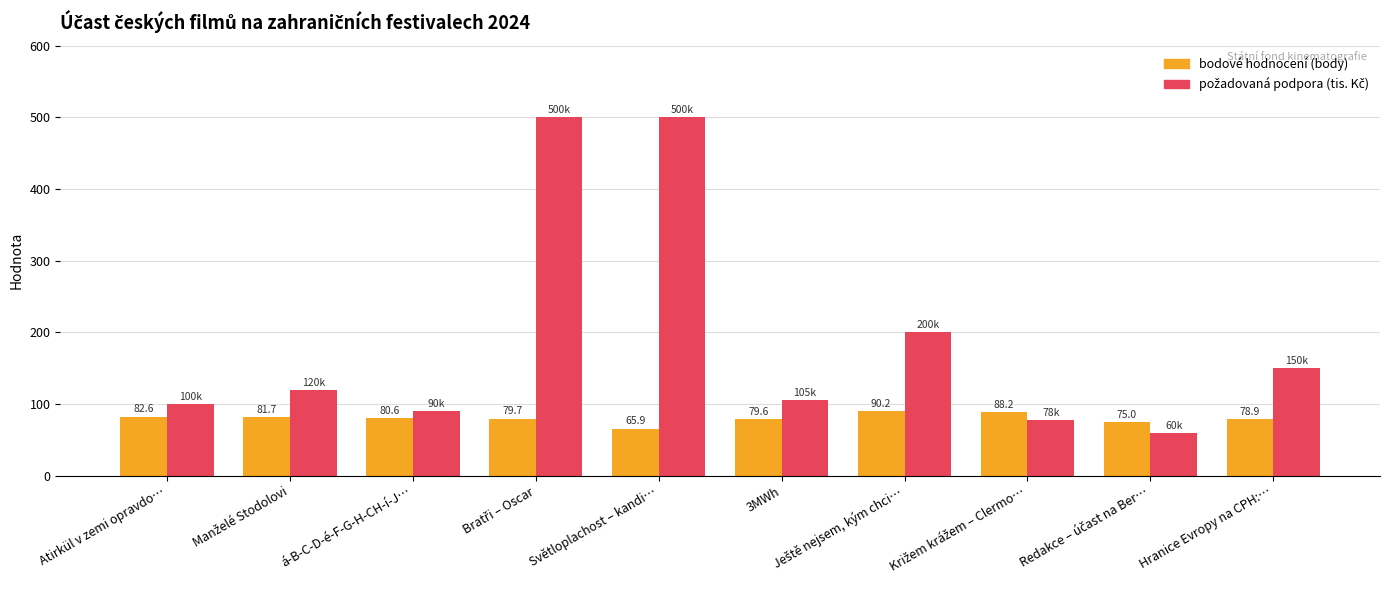

What is the greatest value displayed?

500.0